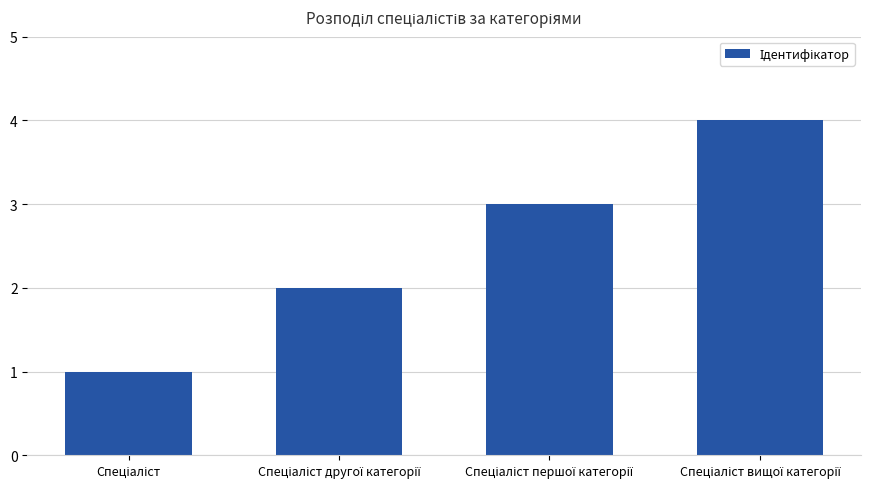

What is the maximum value shown in the chart?

4